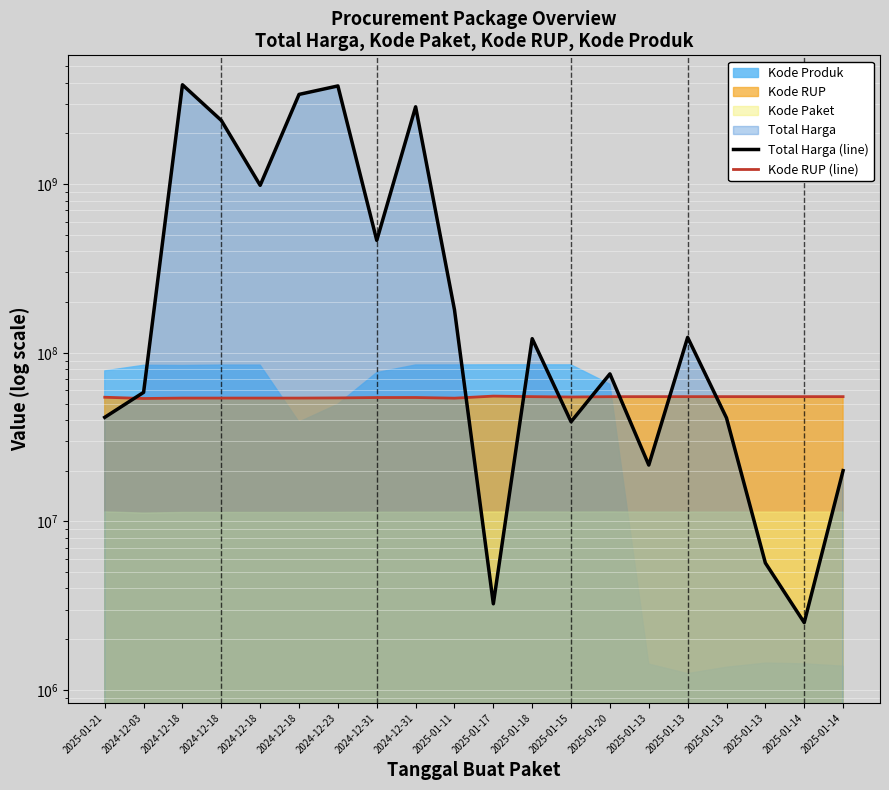

Read the Total Harga (line) value at 2025-01-11, to the nearest 50.

179922200